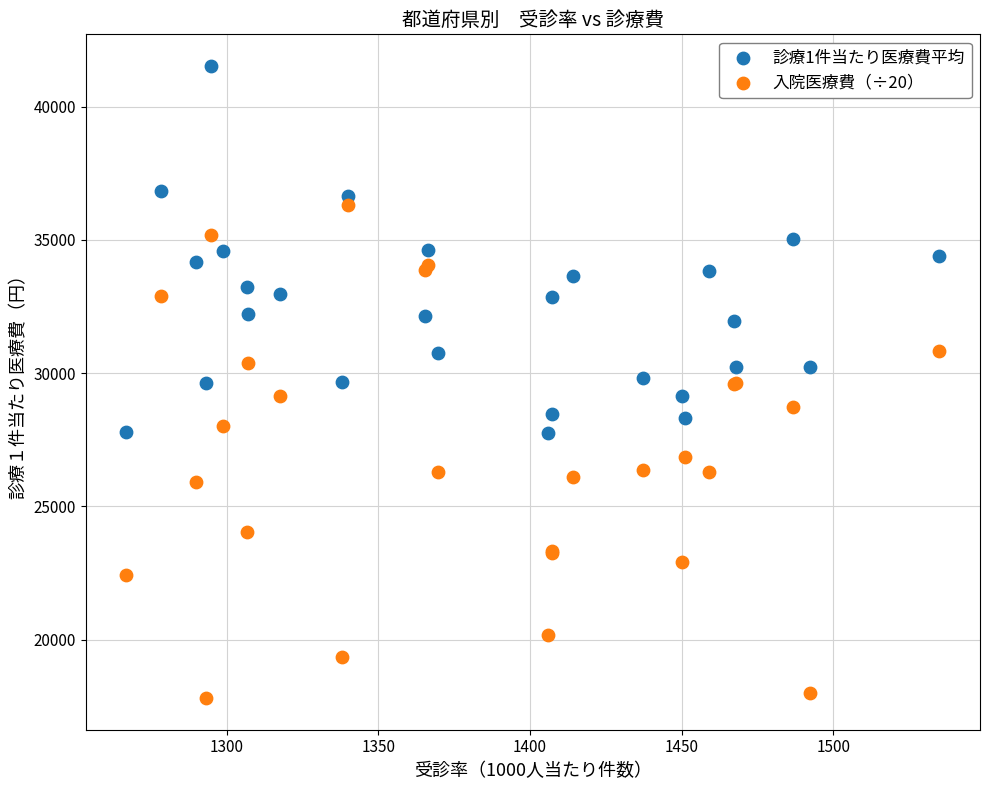

Which series has the largest Y range (max minus min)?

入院医療費（÷20）